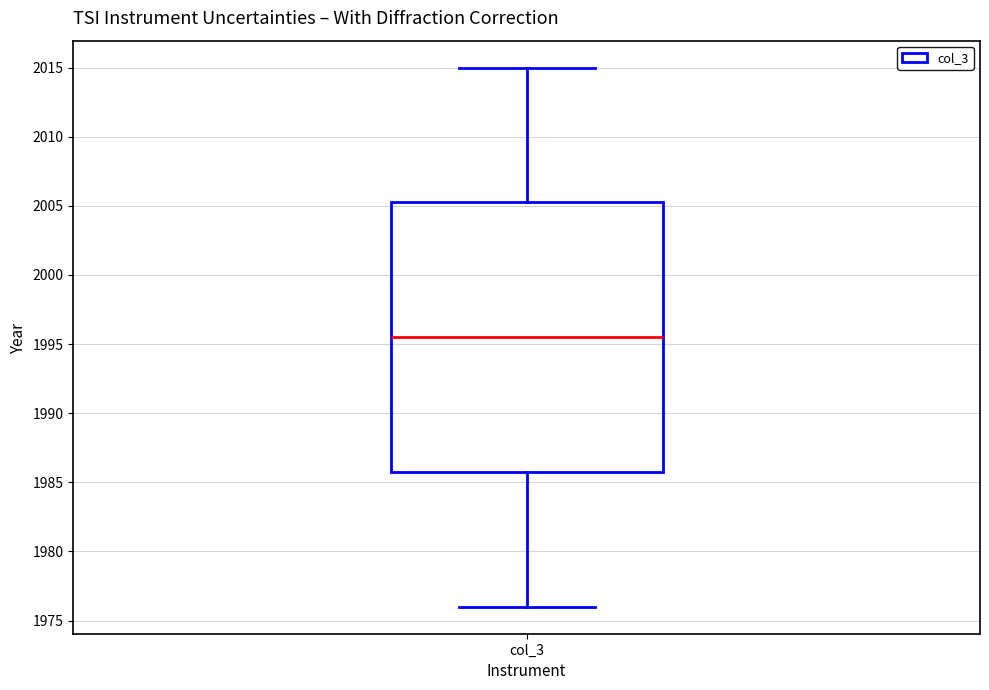

Transcribe this box plot: give where the median line is, the range the box spans, and where the two whiskers end, as read against the y-axis. The values are not printed on the chart, so give them approximately, as read against the axis.

median 1995.5, box 1986.0 to 2005.5, whiskers 1976.0 to 2015.0